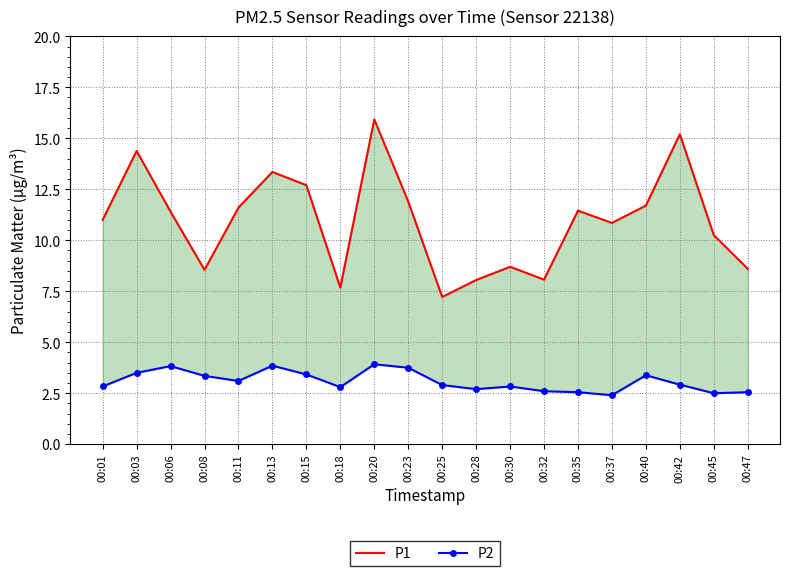

How many interior local peaks does the P2 series have?

5